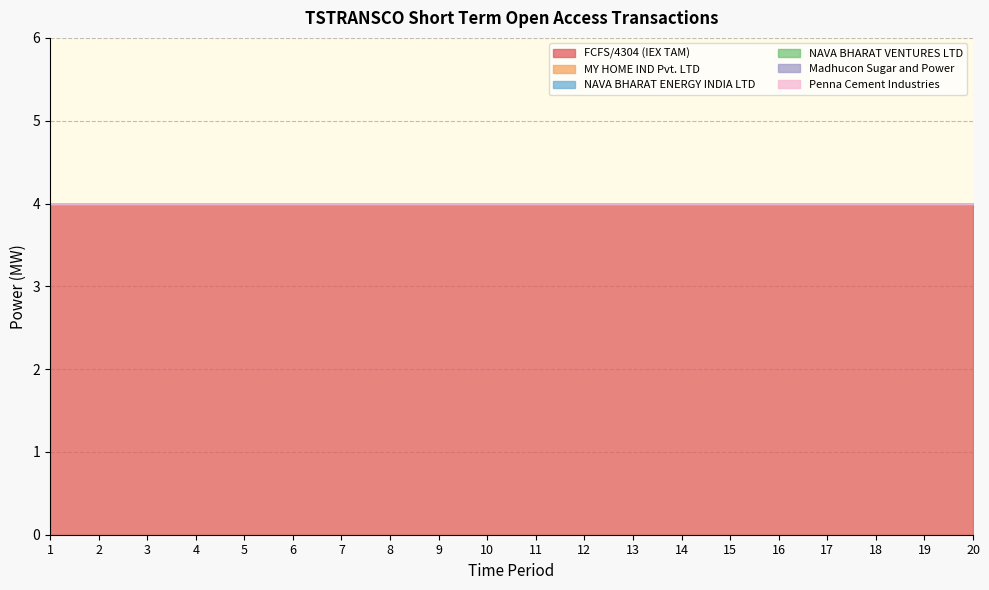

At 4, list the series in order from smallest to largest.

MY HOME IND Pvt. LTD, NAVA BHARAT ENERGY INDIA LTD, NAVA BHARAT VENTURES LTD, Madhucon Sugar and Power, Penna Cement Industries, FCFS/4304 (IEX TAM)